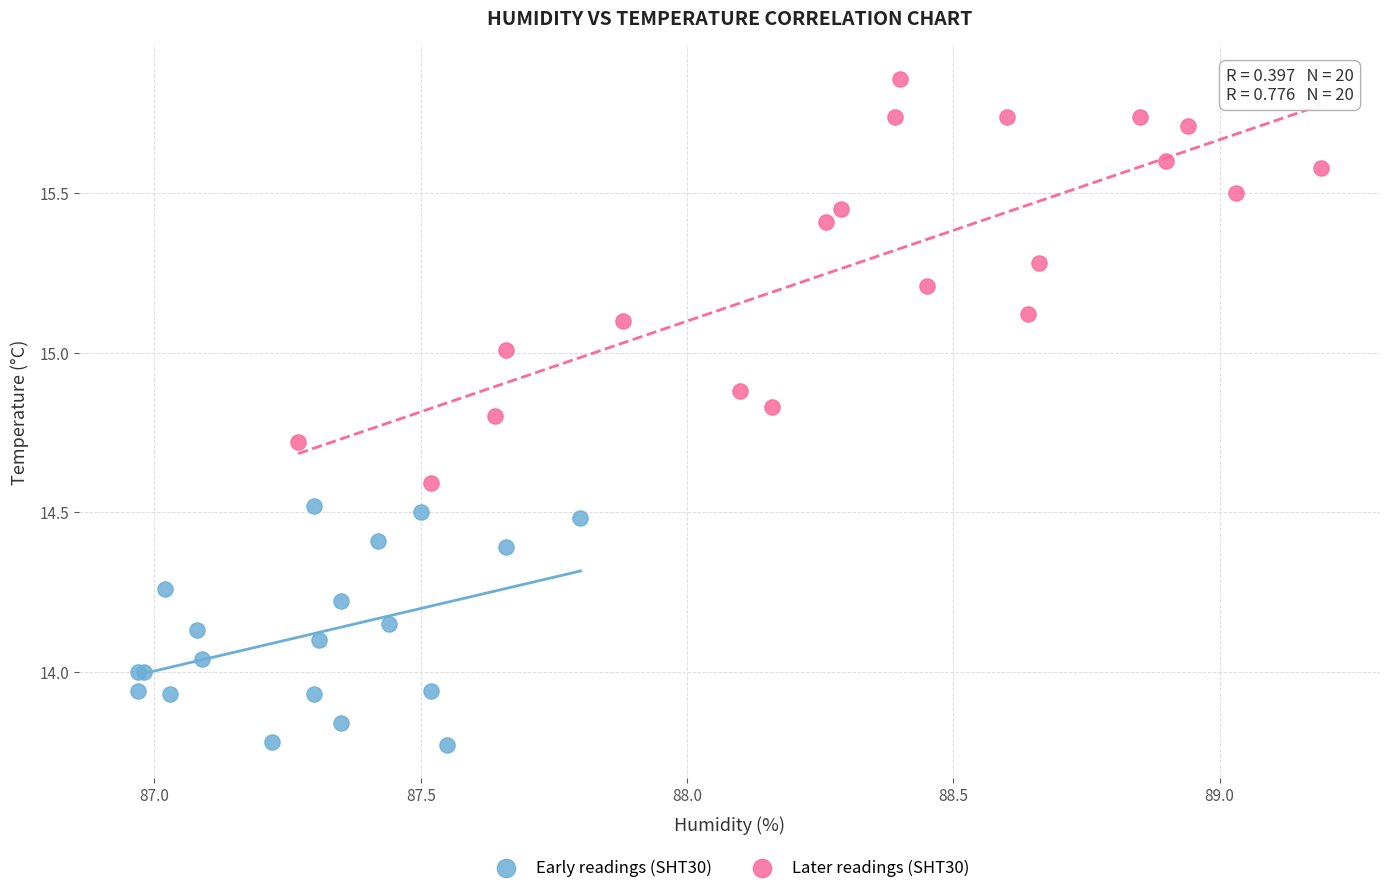

What are all the series names shown in the legend?

Early readings (SHT30), Later readings (SHT30)